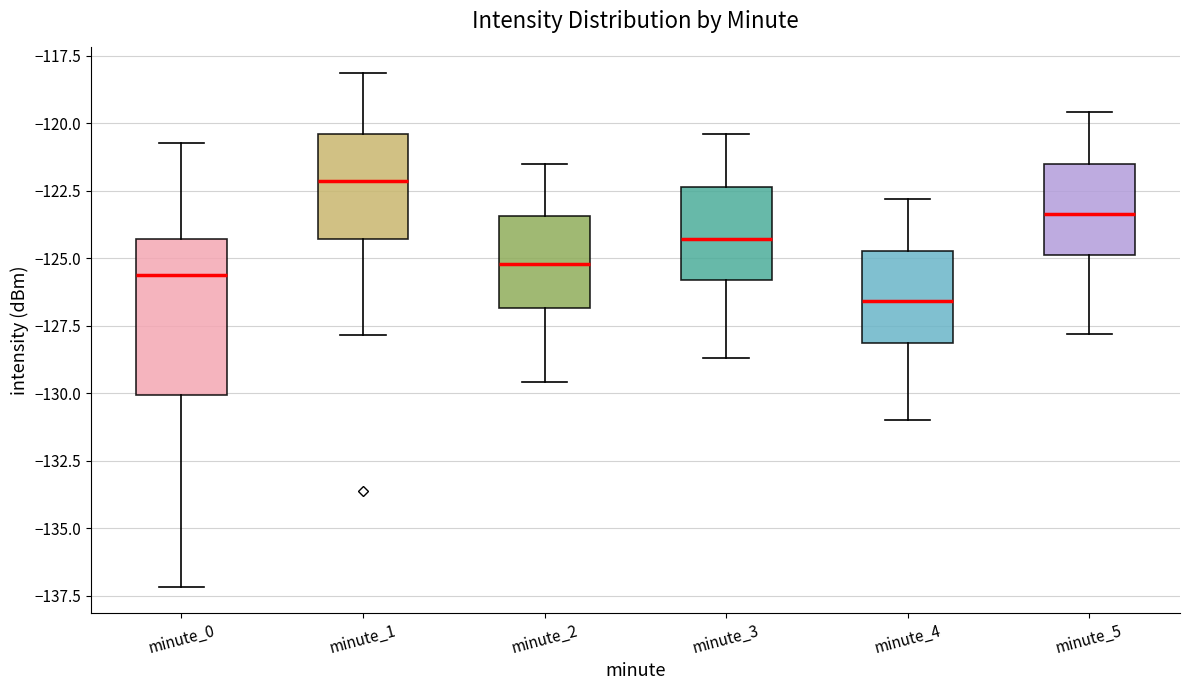

Reading left to right, transcribe this box plot: for each box, give where its median line is, the range the box spans, and where its two whiskers end, as read against the y-axis. The values are not printed on the chart, so give them approximately, as read against the axis.

minute_0: median -125.5, box -130.0 to -124.5, whiskers -137.0 to -121.0
minute_1: median -122.0, box -124.5 to -120.5, whiskers -128.0 to -118.0
minute_2: median -125.0, box -127.0 to -123.5, whiskers -129.5 to -121.5
minute_3: median -124.5, box -126.0 to -122.5, whiskers -128.5 to -120.5
minute_4: median -126.5, box -128.0 to -124.5, whiskers -131.0 to -123.0
minute_5: median -123.5, box -125.0 to -121.5, whiskers -128.0 to -119.5